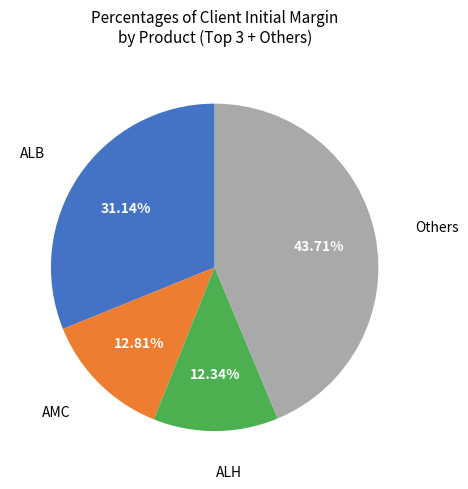

How many slices are in this pie chart?

4